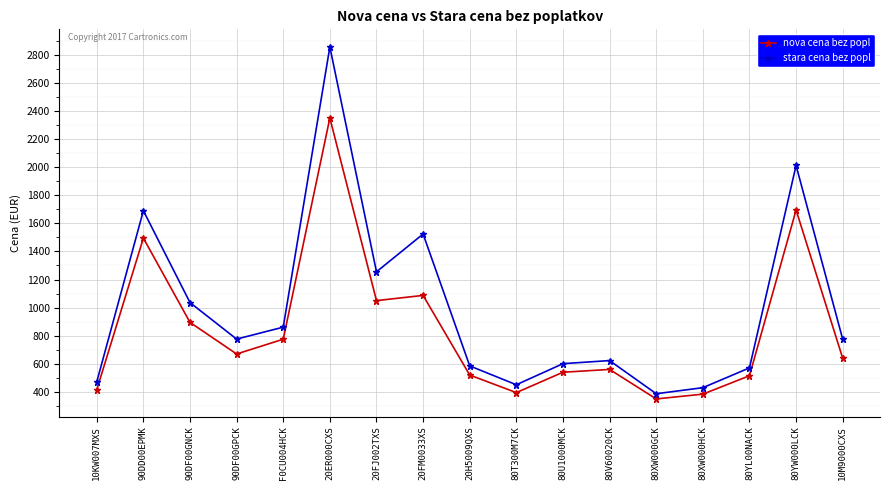

What is the maximum value for stara cena bez popl?

2856